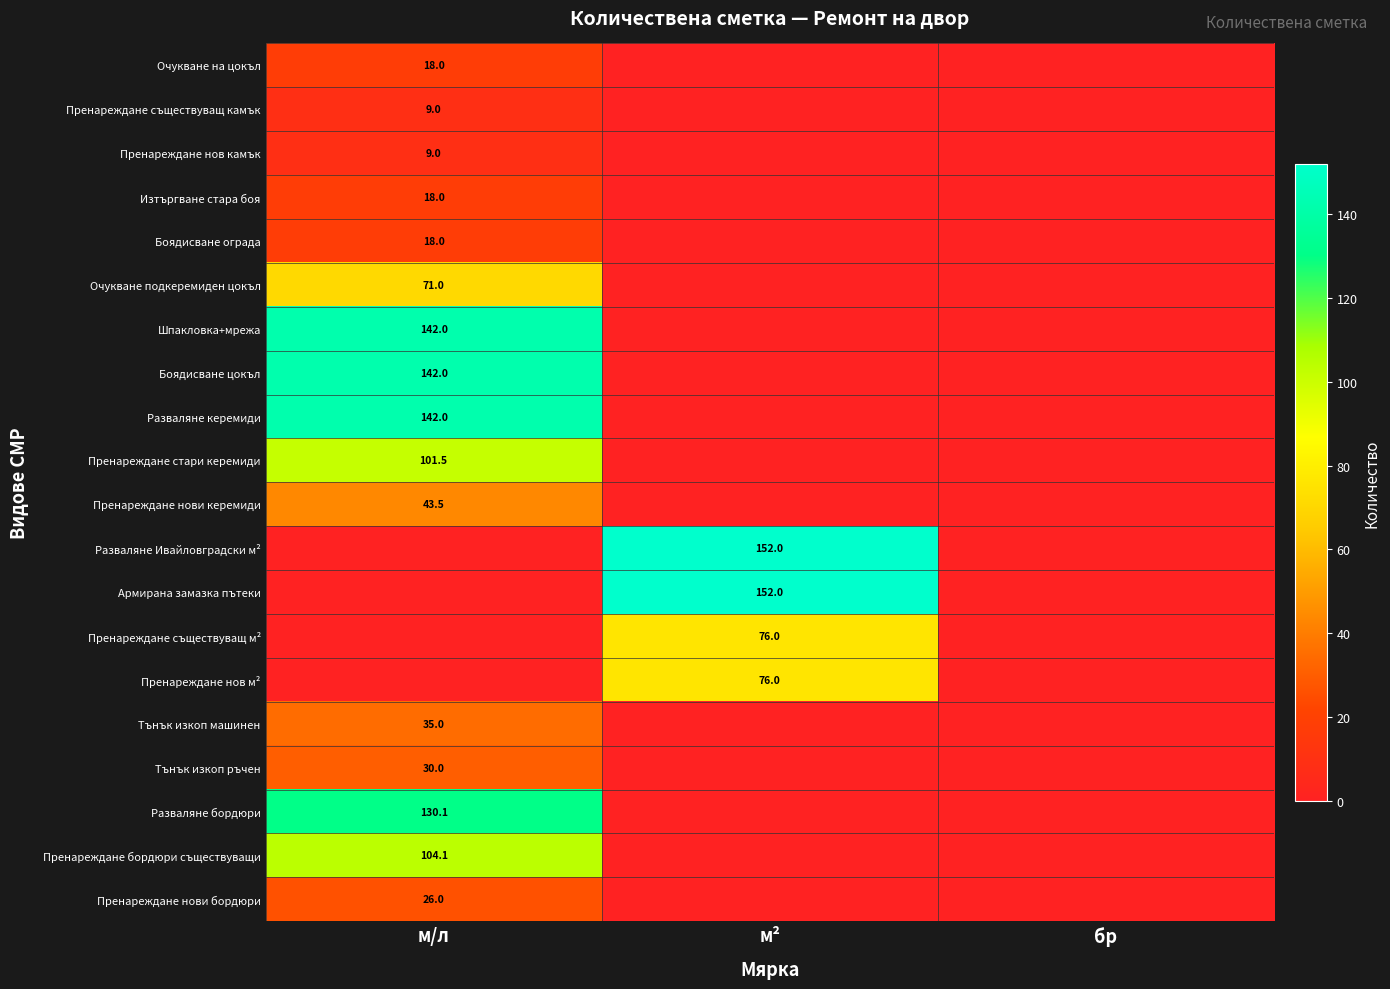

The value of Разваляне бордюри at м/л is 130.1. True or false?

True